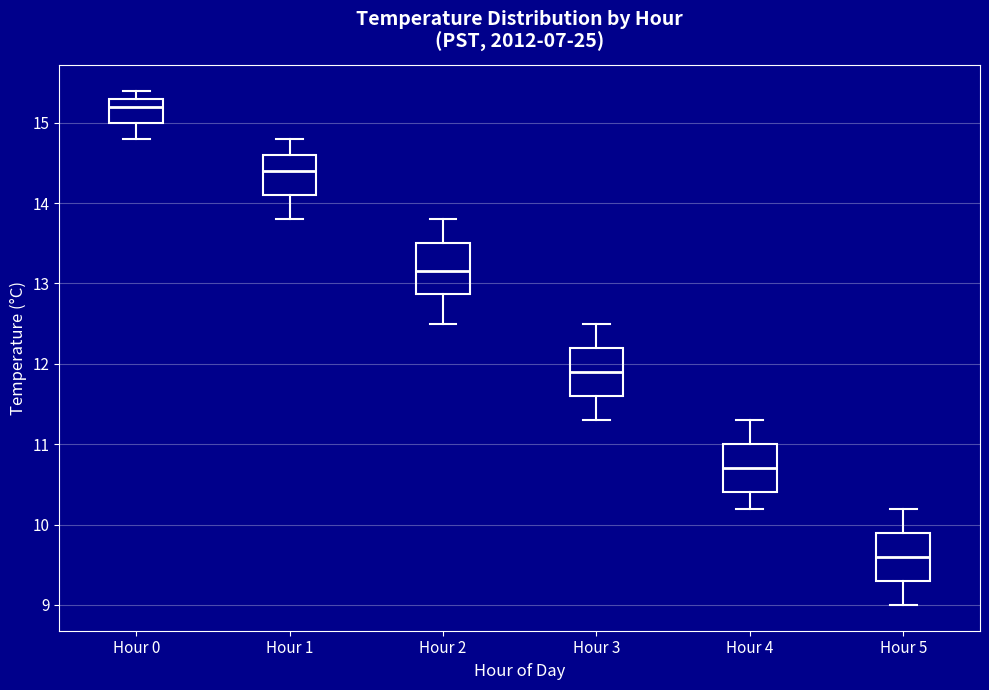

Reading left to right, transcribe this box plot: for each box, give where its median line is, the range the box spans, and where its two whiskers end, as read against the y-axis. The values are not printed on the chart, so give them approximately, as read against the axis.

Hour 0: median 15.2, box 15.0 to 15.3, whiskers 14.8 to 15.4
Hour 1: median 14.4, box 14.1 to 14.6, whiskers 13.8 to 14.8
Hour 2: median 13.2, box 12.9 to 13.5, whiskers 12.5 to 13.8
Hour 3: median 11.9, box 11.6 to 12.2, whiskers 11.3 to 12.5
Hour 4: median 10.7, box 10.4 to 11.0, whiskers 10.2 to 11.3
Hour 5: median 9.6, box 9.3 to 9.9, whiskers 9.0 to 10.2